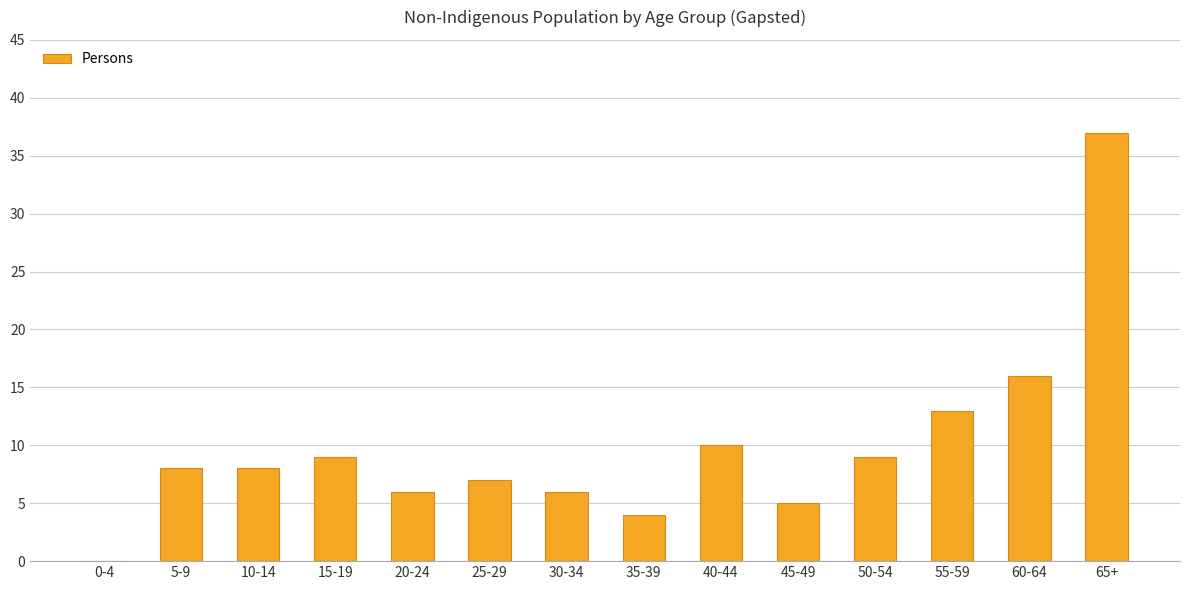

Read the value at 65+, to the nearest 10.

40